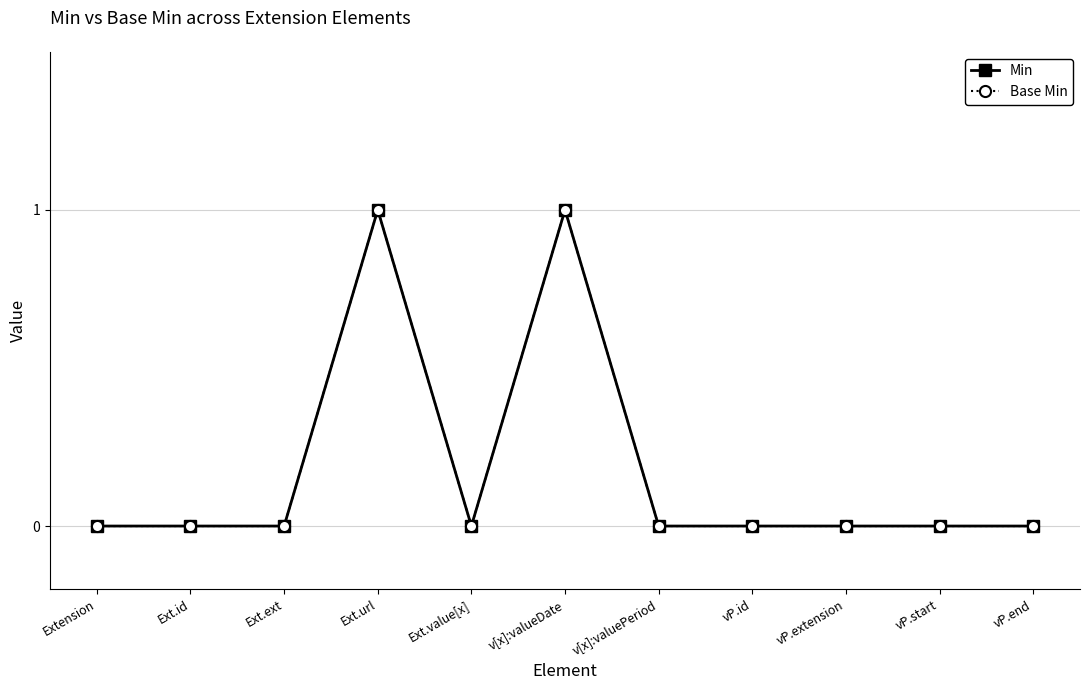

Is this an area chart (filled region under the line)?

No